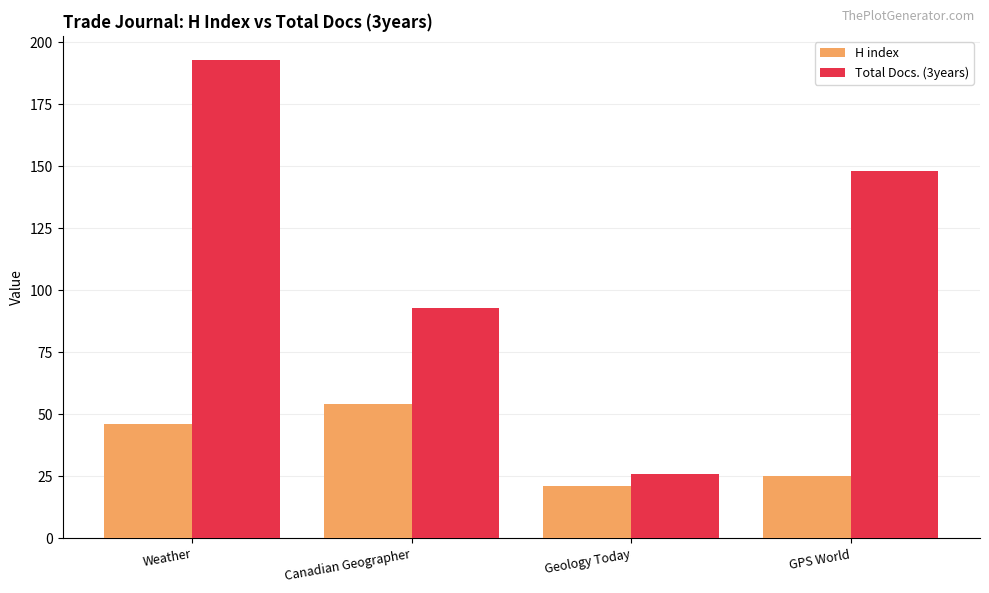

How many bars are there in each group?

2